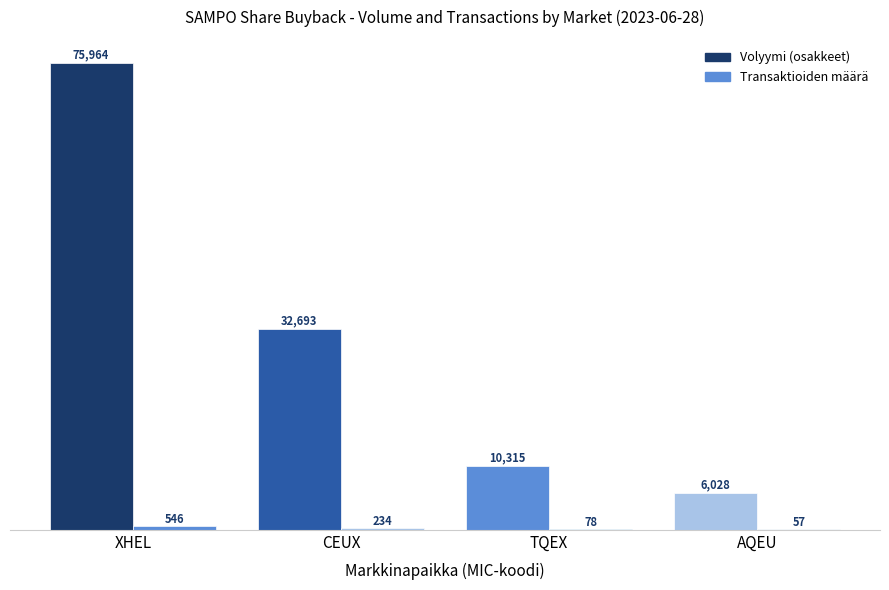

Which series has the largest total across all categories?

Volyymi (osakkeet)